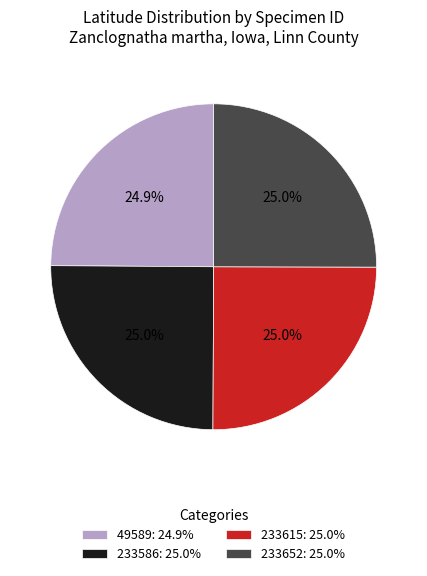

Count the number of slices in the pie.

4